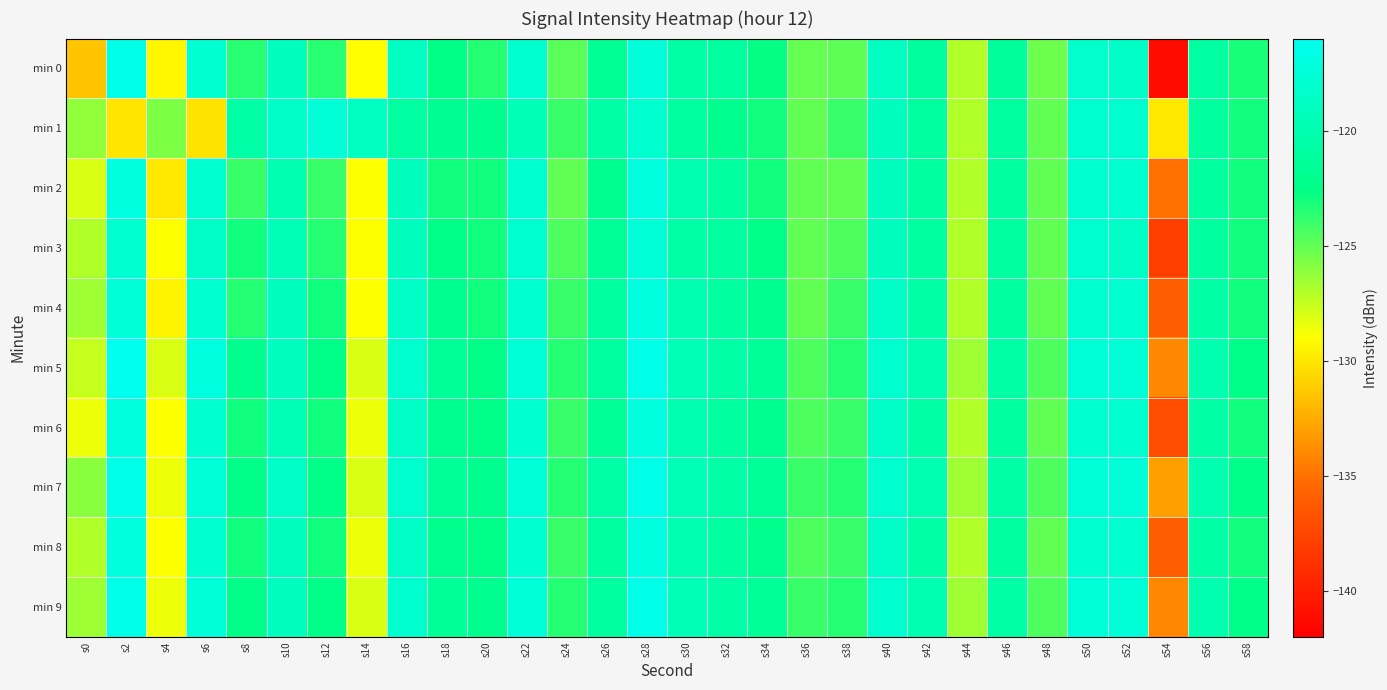

Reading left to right, list all the values displayed in this chart.

min 0: s0=-131.4	s2=-116.4	s4=-129.3	s6=-117.8	s8=-123.6	s10=-119.2	s12=-123.5	s14=-129.0	s16=-118.8	s18=-122.5	s20=-123.5	s22=-118.1	s24=-124.7	s26=-121.7	s28=-117.4	s30=-120.5	s32=-121.2	s34=-122.6	s36=-125.1	s38=-124.9	s40=-118.9	s42=-121.2	s44=-127.0	s46=-121.3	s48=-125.3	s50=-118.2	s52=-118.5	s54=-141.2	s56=-120.9	s58=-123.2
min 1: s0=-126.2	s2=-130.0	s4=-125.7	s6=-130.2	s8=-120.6	s10=-118.5	s12=-117.5	s14=-118.8	s16=-120.9	s18=-121.9	s20=-122.0	s22=-119.5	s24=-124.0	s26=-120.5	s28=-118.0	s30=-121.0	s32=-122.0	s34=-123.0	s36=-125.0	s38=-124.0	s40=-119.0	s42=-121.0	s44=-127.0	s46=-121.0	s48=-125.0	s50=-118.0	s52=-118.0	s54=-130.0	s56=-121.0	s58=-123.0
min 2: s0=-128.0	s2=-117.0	s4=-130.0	s6=-118.0	s8=-124.0	s10=-120.0	s12=-124.0	s14=-129.0	s16=-119.0	s18=-123.0	s20=-123.0	s22=-118.0	s24=-125.0	s26=-122.0	s28=-117.0	s30=-120.0	s32=-121.0	s34=-123.0	s36=-125.0	s38=-125.0	s40=-119.0	s42=-121.0	s44=-127.0	s46=-121.0	s48=-125.0	s50=-118.0	s52=-118.0	s54=-135.0	s56=-121.0	s58=-123.0
min 3: s0=-127.0	s2=-118.0	s4=-129.0	s6=-118.5	s8=-123.0	s10=-119.5	s12=-123.5	s14=-129.0	s16=-119.0	s18=-122.5	s20=-123.0	s22=-118.0	s24=-124.5	s26=-121.5	s28=-117.5	s30=-120.5	s32=-121.0	s34=-122.5	s36=-125.0	s38=-124.5	s40=-119.0	s42=-121.0	s44=-127.0	s46=-121.0	s48=-125.0	s50=-118.0	s52=-118.5	s54=-138.0	s56=-121.0	s58=-123.0
min 4: s0=-126.5	s2=-117.5	s4=-129.5	s6=-118.0	s8=-123.5	s10=-119.0	s12=-123.0	s14=-129.0	s16=-118.5	s18=-122.0	s20=-123.0	s22=-118.0	s24=-124.0	s26=-121.0	s28=-117.0	s30=-120.0	s32=-121.0	s34=-122.0	s36=-125.0	s38=-124.0	s40=-118.5	s42=-120.5	s44=-127.0	s46=-121.0	s48=-125.0	s50=-118.0	s52=-118.0	s54=-136.0	s56=-120.5	s58=-123.0
min 5: s0=-127.5	s2=-116.0	s4=-128.0	s6=-117.0	s8=-122.0	s10=-119.0	s12=-122.5	s14=-128.0	s16=-118.0	s18=-121.5	s20=-122.5	s22=-117.5	s24=-123.5	s26=-121.0	s28=-116.5	s30=-119.5	s32=-120.5	s34=-121.5	s36=-124.5	s38=-123.5	s40=-118.0	s42=-120.0	s44=-126.5	s46=-120.5	s48=-124.5	s50=-117.5	s52=-117.5	s54=-134.0	s56=-120.0	s58=-122.5
min 6: s0=-128.5	s2=-117.0	s4=-129.0	s6=-118.0	s8=-123.0	s10=-119.5	s12=-123.0	s14=-128.5	s16=-118.5	s18=-122.0	s20=-122.5	s22=-118.0	s24=-124.0	s26=-121.5	s28=-117.0	s30=-120.0	s32=-121.0	s34=-122.0	s36=-124.5	s38=-124.0	s40=-118.5	s42=-120.5	s44=-127.0	s46=-121.0	s48=-125.0	s50=-118.0	s52=-118.0	s54=-137.0	s56=-120.5	s58=-123.0
min 7: s0=-126.0	s2=-116.5	s4=-128.5	s6=-117.5	s8=-122.5	s10=-118.5	s12=-122.5	s14=-128.0	s16=-118.0	s18=-121.5	s20=-122.0	s22=-117.5	s24=-123.5	s26=-120.5	s28=-116.5	s30=-119.5	s32=-120.5	s34=-121.5	s36=-124.0	s38=-123.5	s40=-118.0	s42=-120.0	s44=-126.5	s46=-120.5	s48=-124.5	s50=-117.5	s52=-117.5	s54=-133.0	s56=-120.0	s58=-122.5
min 8: s0=-127.0	s2=-117.0	s4=-129.0	s6=-118.0	s8=-123.0	s10=-119.0	s12=-123.0	s14=-128.5	s16=-118.5	s18=-122.0	s20=-122.5	s22=-118.0	s24=-124.0	s26=-121.0	s28=-117.0	s30=-120.0	s32=-121.0	s34=-122.0	s36=-124.5	s38=-124.0	s40=-118.5	s42=-120.5	s44=-127.0	s46=-121.0	s48=-125.0	s50=-118.0	s52=-118.0	s54=-136.0	s56=-120.5	s58=-123.0
min 9: s0=-126.5	s2=-116.5	s4=-128.5	s6=-117.5	s8=-122.5	s10=-119.0	s12=-122.5	s14=-128.0	s16=-118.0	s18=-121.5	s20=-122.0	s22=-117.5	s24=-123.5	s26=-121.0	s28=-116.5	s30=-119.5	s32=-120.5	s34=-121.5	s36=-124.0	s38=-123.5	s40=-118.0	s42=-120.0	s44=-126.5	s46=-120.5	s48=-124.5	s50=-117.5	s52=-117.5	s54=-134.0	s56=-120.0	s58=-122.5